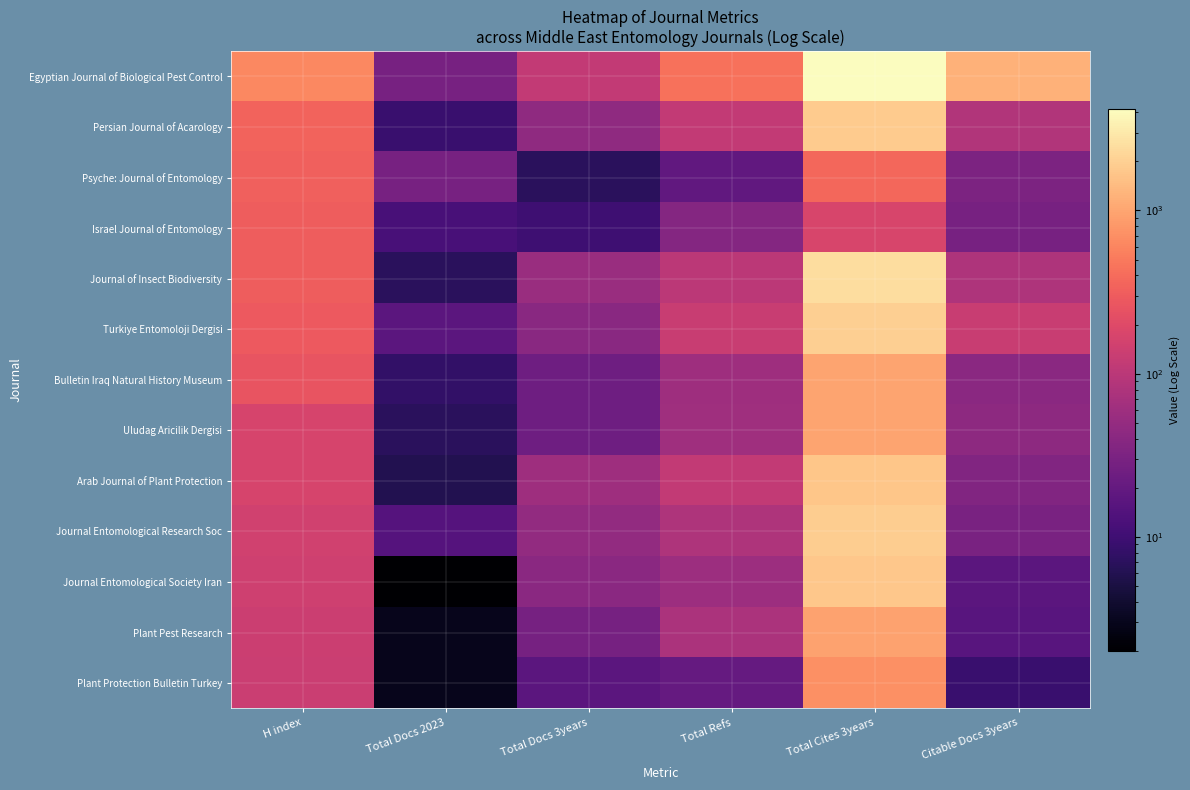

Reading right to left, extract all data points from this chart.

Egyptian Journal of Biological Pest Control: Citable Docs 3years=1233	Total Cites 3years=4208	Total Refs=437	Total Docs 3years=116	Total Docs 2023=29	H index=626
Persian Journal of Acarology: Citable Docs 3years=86	Total Cites 3years=1828	Total Refs=115	Total Docs 3years=45	Total Docs 2023=9	H index=344
Psyche: Journal of Entomology: Citable Docs 3years=32	Total Cites 3years=365	Total Refs=19	Total Docs 3years=7	Total Docs 2023=29	H index=328
Israel Journal of Entomology: Citable Docs 3years=29	Total Cites 3years=177	Total Refs=37	Total Docs 3years=10	Total Docs 2023=12	H index=309
Journal of Insect Biodiversity: Citable Docs 3years=80	Total Cites 3years=2498	Total Refs=103	Total Docs 3years=55	Total Docs 2023=7	H index=308
Turkiye Entomoloji Dergisi: Citable Docs 3years=131	Total Cites 3years=1979	Total Refs=128	Total Docs 3years=40	Total Docs 2023=17	H index=294
Bulletin Iraq Natural History Museum: Citable Docs 3years=41	Total Cites 3years=986	Total Refs=60	Total Docs 3years=24	Total Docs 2023=8	H index=254
Uludag Aricilik Dergisi: Citable Docs 3years=44	Total Cites 3years=974	Total Refs=62	Total Docs 3years=24	Total Docs 2023=7	H index=171
Arab Journal of Plant Protection: Citable Docs 3years=35	Total Cites 3years=1716	Total Refs=114	Total Docs 3years=60	Total Docs 2023=6	H index=170
Journal Entomological Research Soc: Citable Docs 3years=30	Total Cites 3years=1911	Total Refs=80	Total Docs 3years=48	Total Docs 2023=15	H index=148
Journal Entomological Society Iran: Citable Docs 3years=17	Total Cites 3years=1722	Total Refs=58	Total Docs 3years=41	Total Docs 2023=2	H index=147
Plant Pest Research: Citable Docs 3years=16	Total Cites 3years=959	Total Refs=76	Total Docs 3years=28	Total Docs 2023=3	H index=136
Plant Protection Bulletin Turkey: Citable Docs 3years=9	Total Cites 3years=717	Total Refs=20	Total Docs 3years=17	Total Docs 2023=3	H index=133